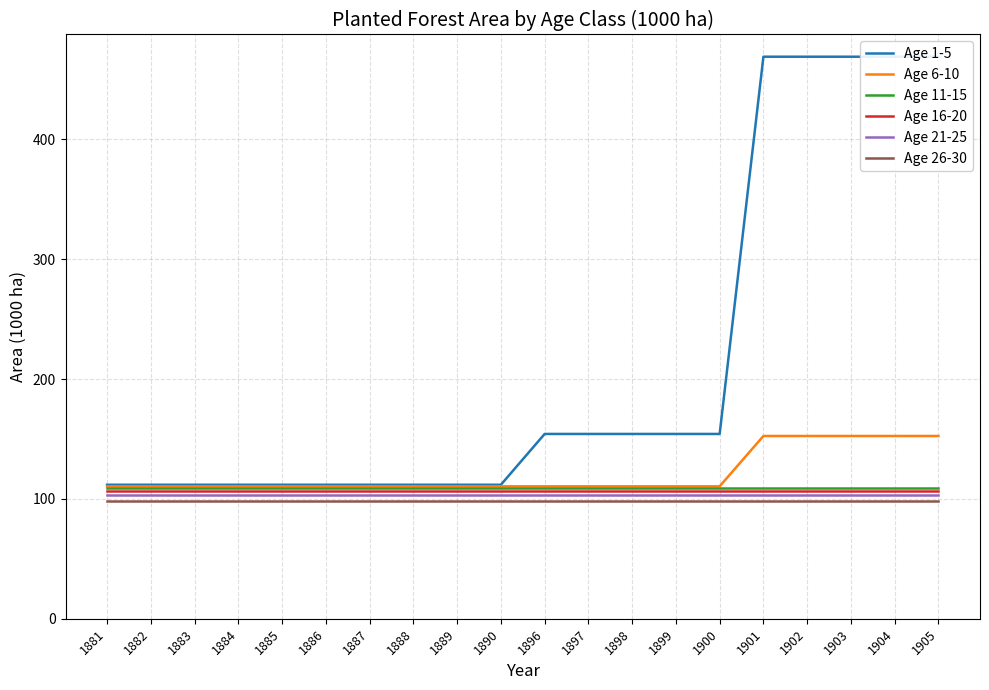

Is the value of Age 11-15 at 1905 greater than the value of Age 26-30 at 1899?

Yes